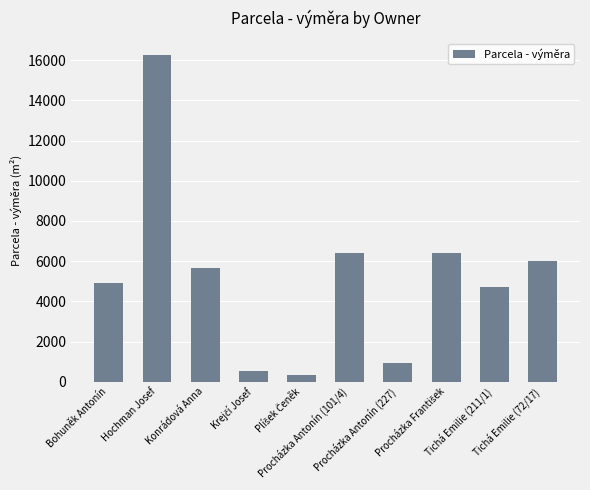

The value at Procházka Antonín (101/4) is 6396. True or false?

True